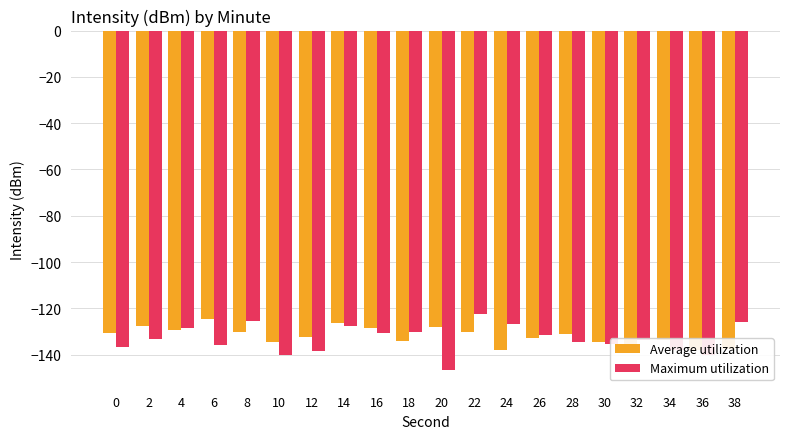

At how many categories does at least one series exceed -133?

15